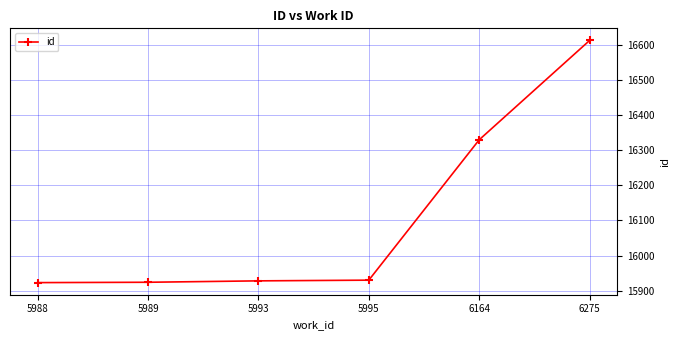

What is the average value?

16108